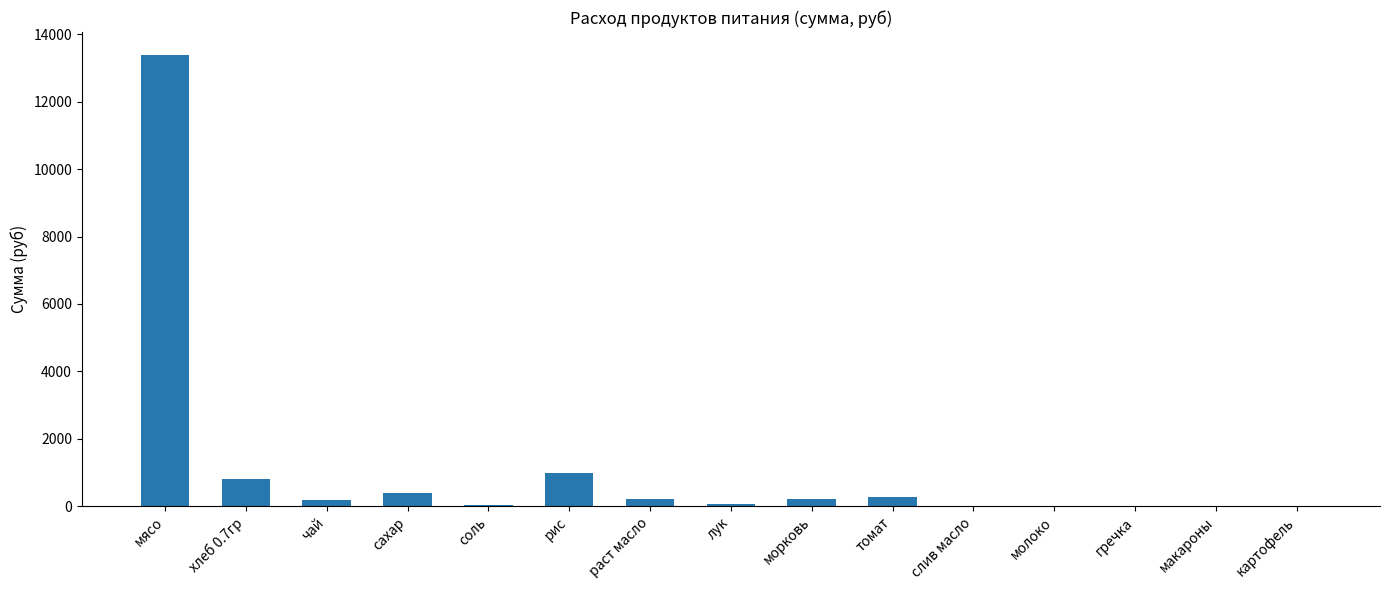

Is it true that the value at мясо is 19581.3?

False